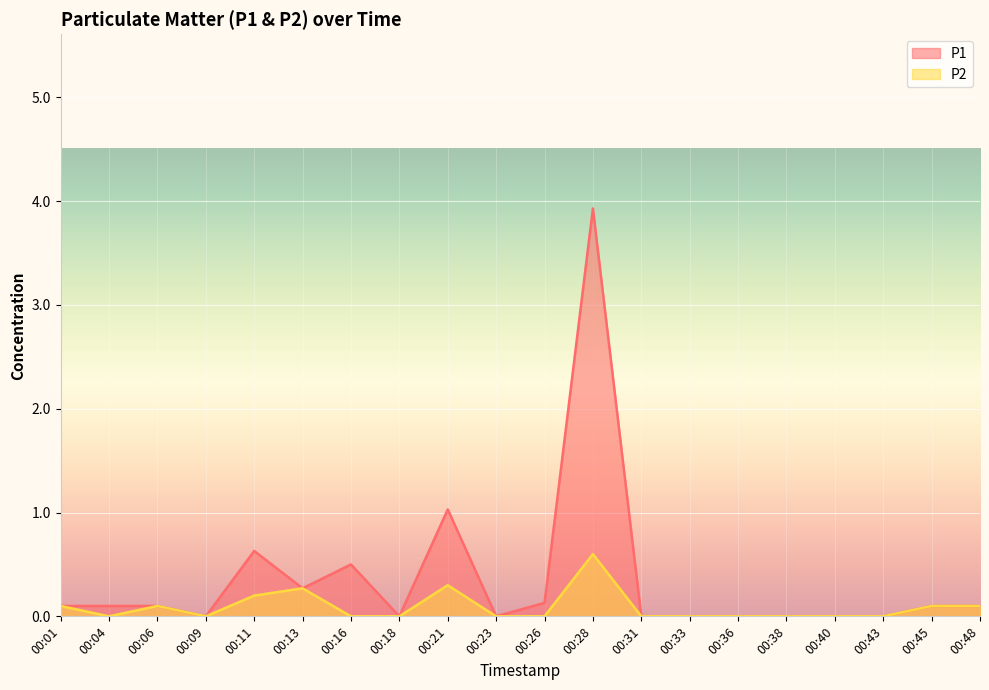

True or false: P1 has more than 0 interior local peaks.

True